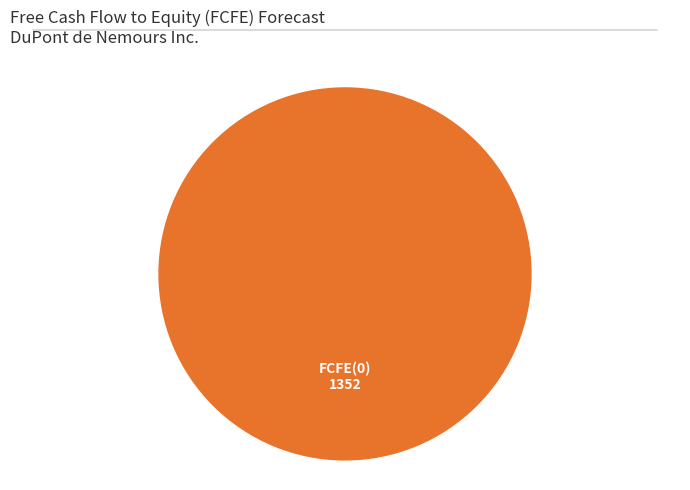

The FCFE(0) slice represents 85% of the pie. True or false?

False